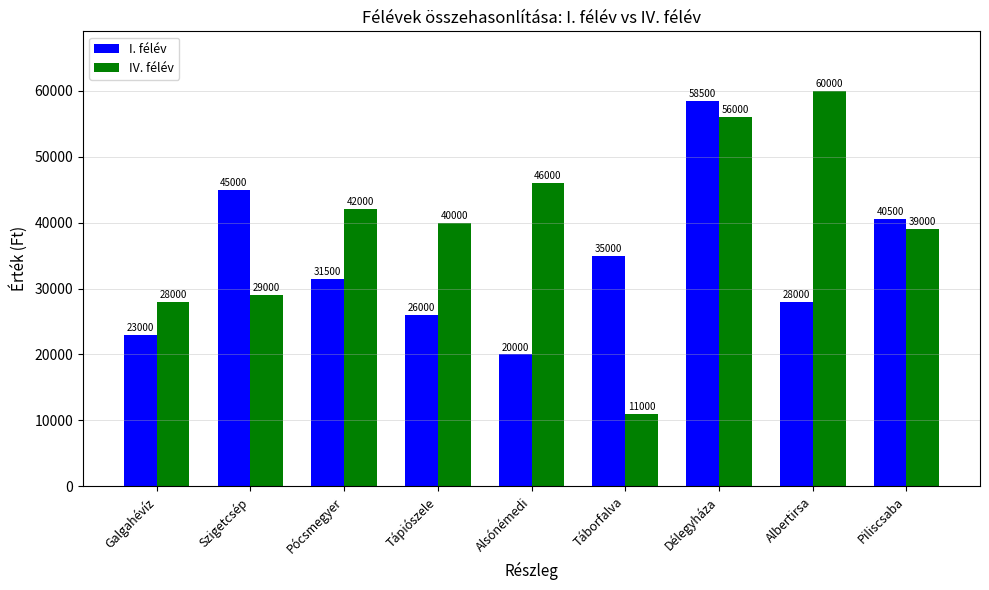

At which category is the sum across all series the highest?

Délegyháza